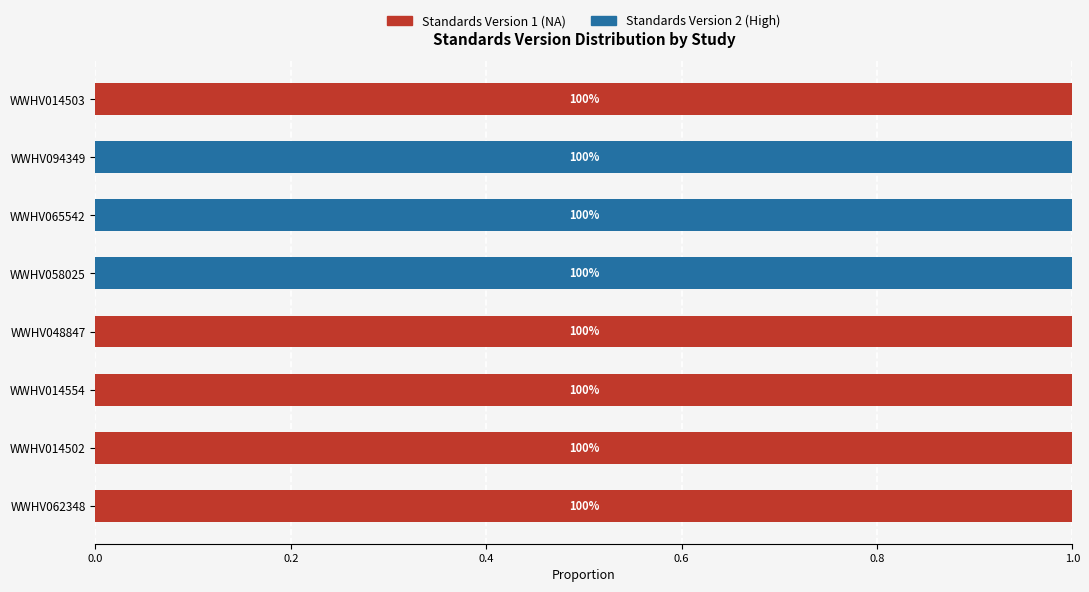

Rank the series by their average value, from lowest to highest.

Standards Version 2 (High), Standards Version 1 (NA)